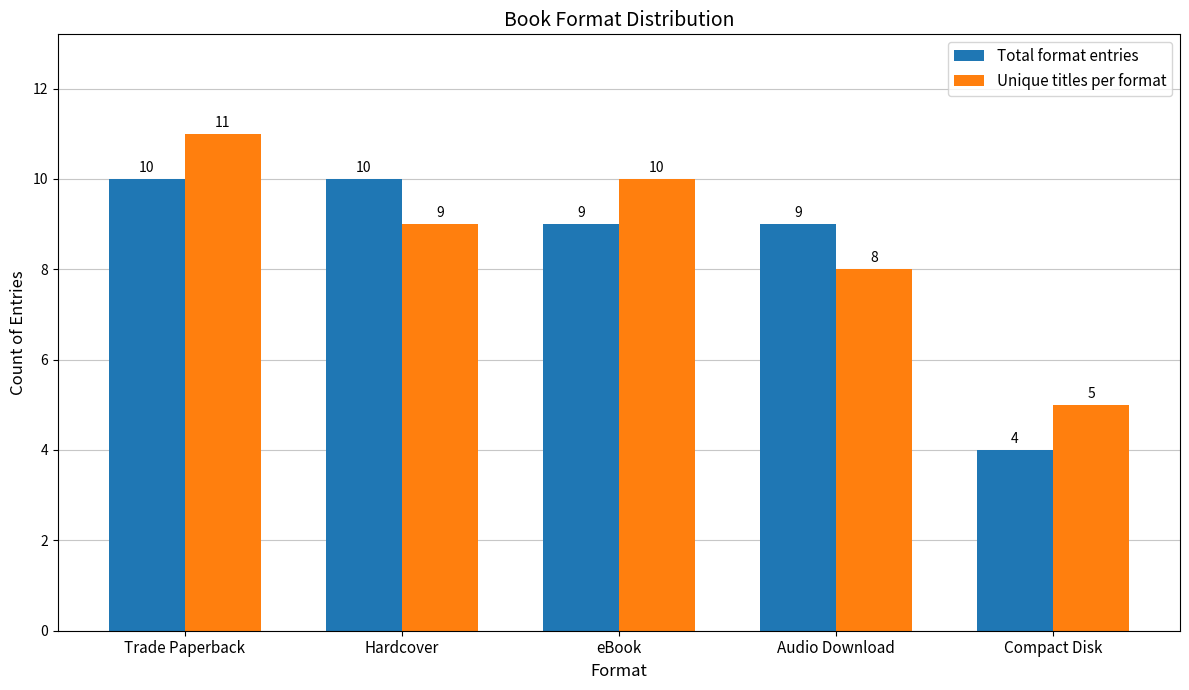

Rank the series at Trade Paperback from highest to lowest value.

Unique titles per format, Total format entries